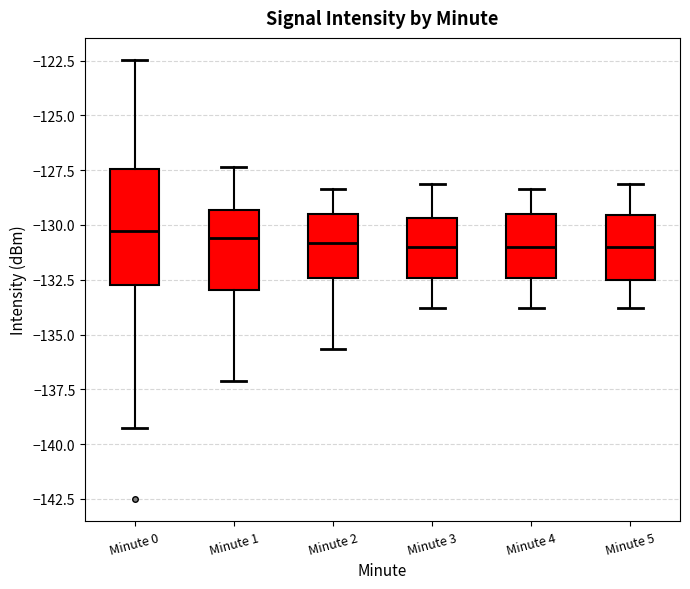

Where does the lower whisker of the box for Minute 4 end on the y-axis? The values are not printed on the chart, so give them approximately, as read against the axis.

-134.0